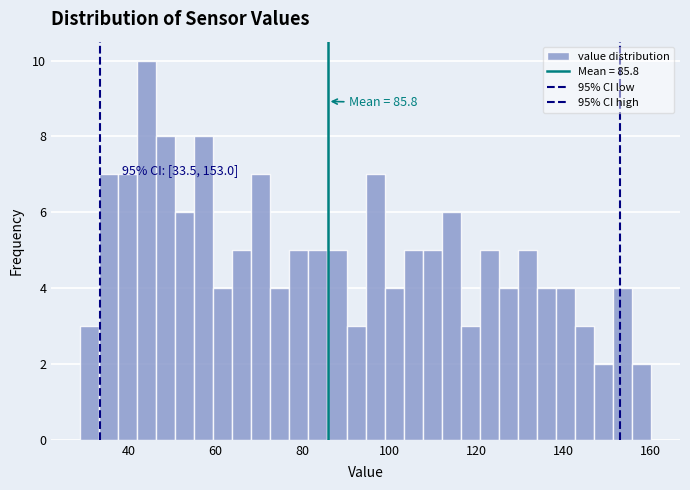

Around what value on the x-axis is the tallest bar? Give the approximate position of its centre, as read against the axis.

44